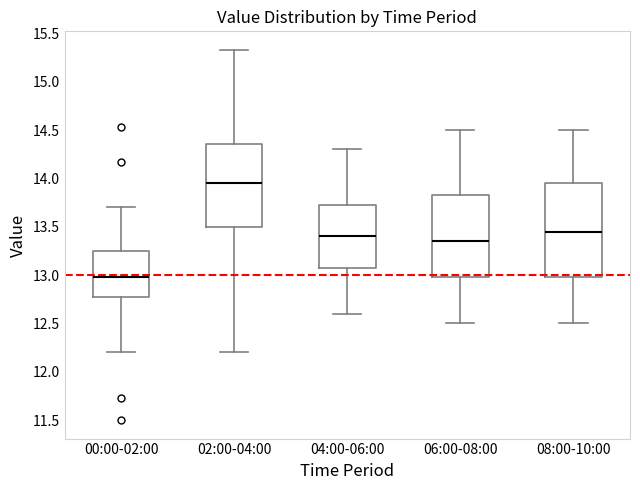

Where does the upper whisker of the box for 04:00-06:00 end on the y-axis? The values are not printed on the chart, so give them approximately, as read against the axis.

14.30